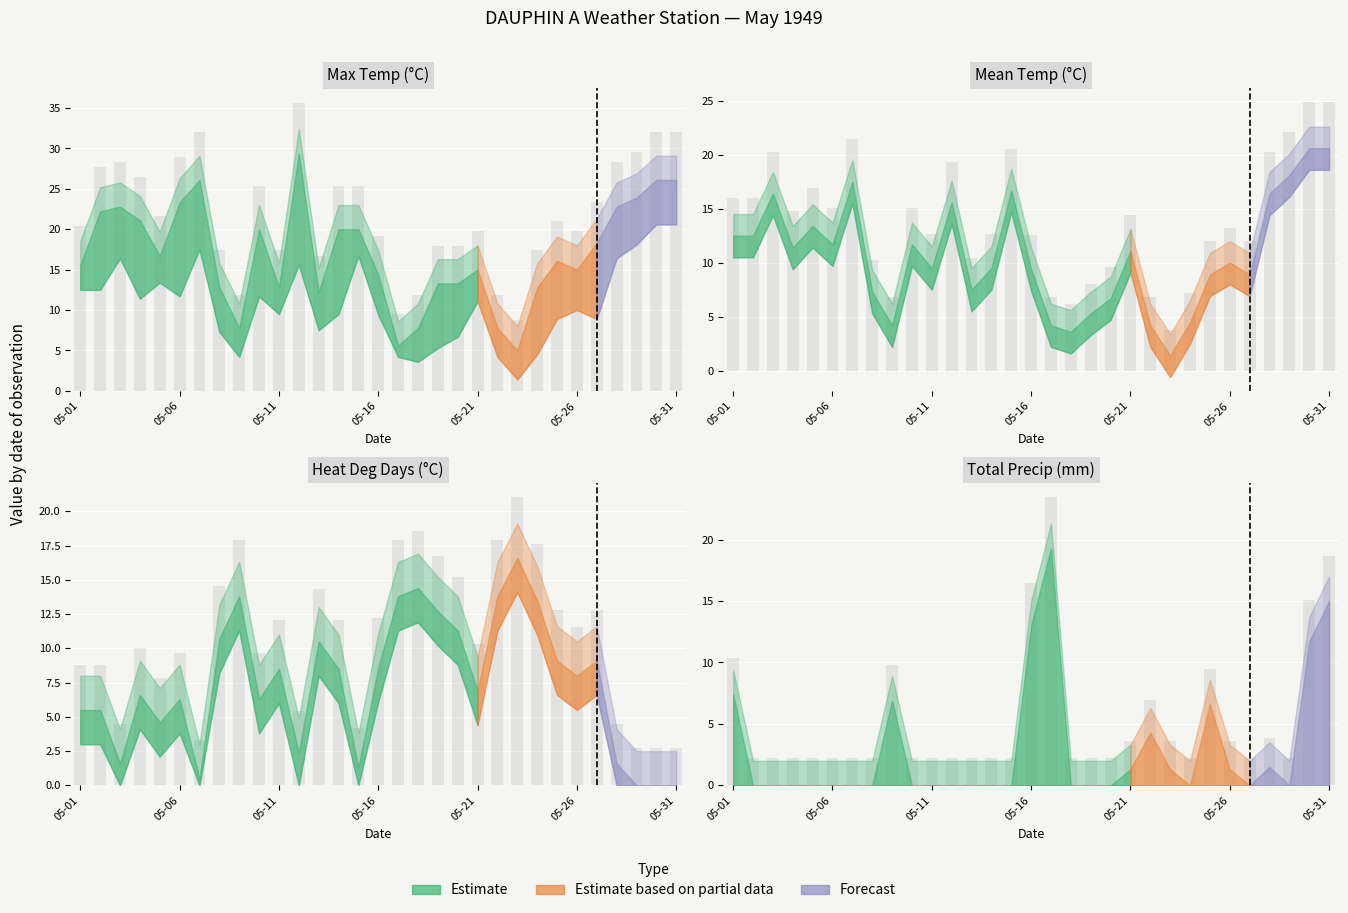

Which series has the largest total across all categories?

Max Temp (C)